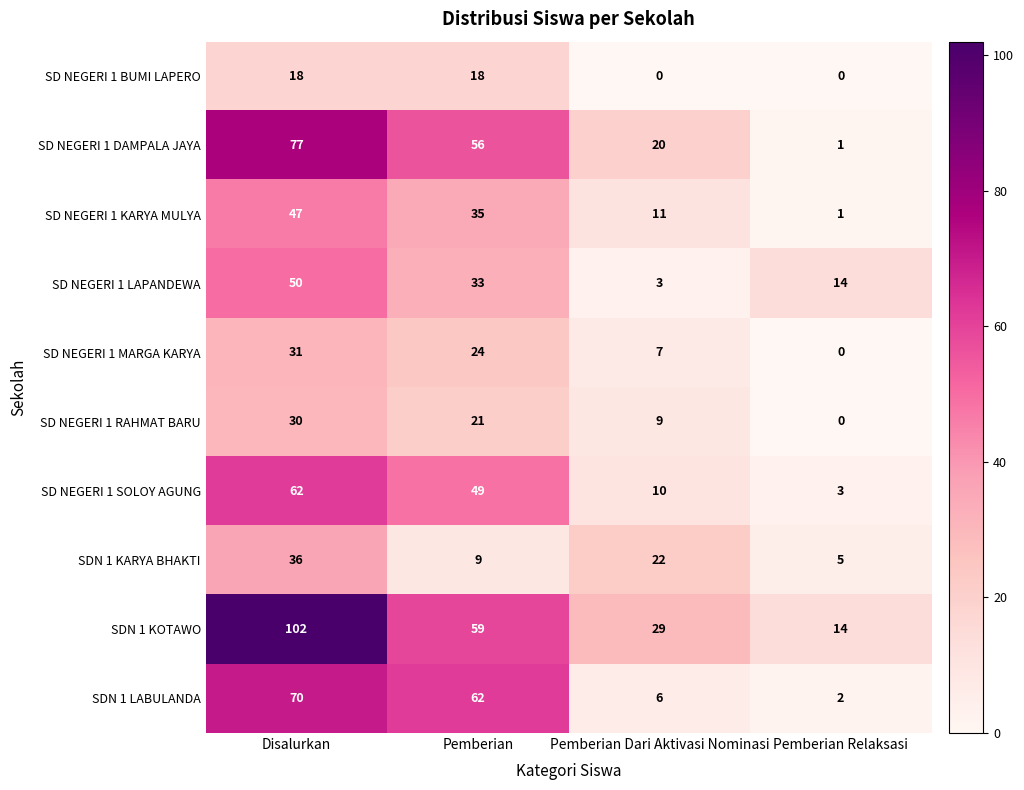

Rank the series by their maximum value, from highest to lowest.

SDN 1 KOTAWO, SD NEGERI 1 DAMPALA JAYA, SDN 1 LABULANDA, SD NEGERI 1 SOLOY AGUNG, SD NEGERI 1 LAPANDEWA, SD NEGERI 1 KARYA MULYA, SDN 1 KARYA BHAKTI, SD NEGERI 1 MARGA KARYA, SD NEGERI 1 RAHMAT BARU, SD NEGERI 1 BUMI LAPERO